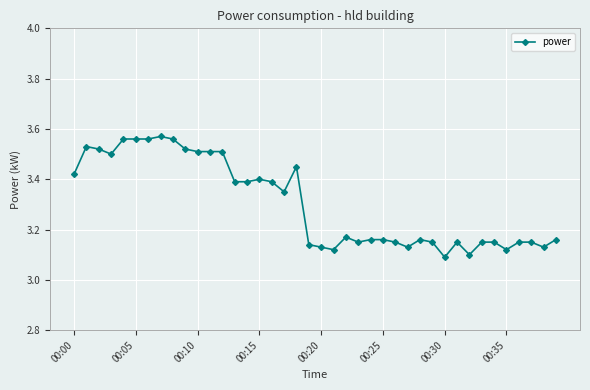

What is the difference between the second highest and minimum values?

0.5